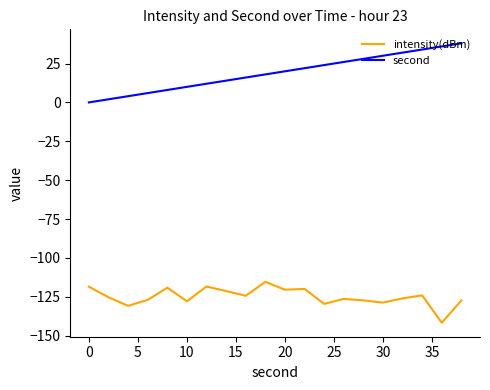

How many lines are shown in the chart?

2